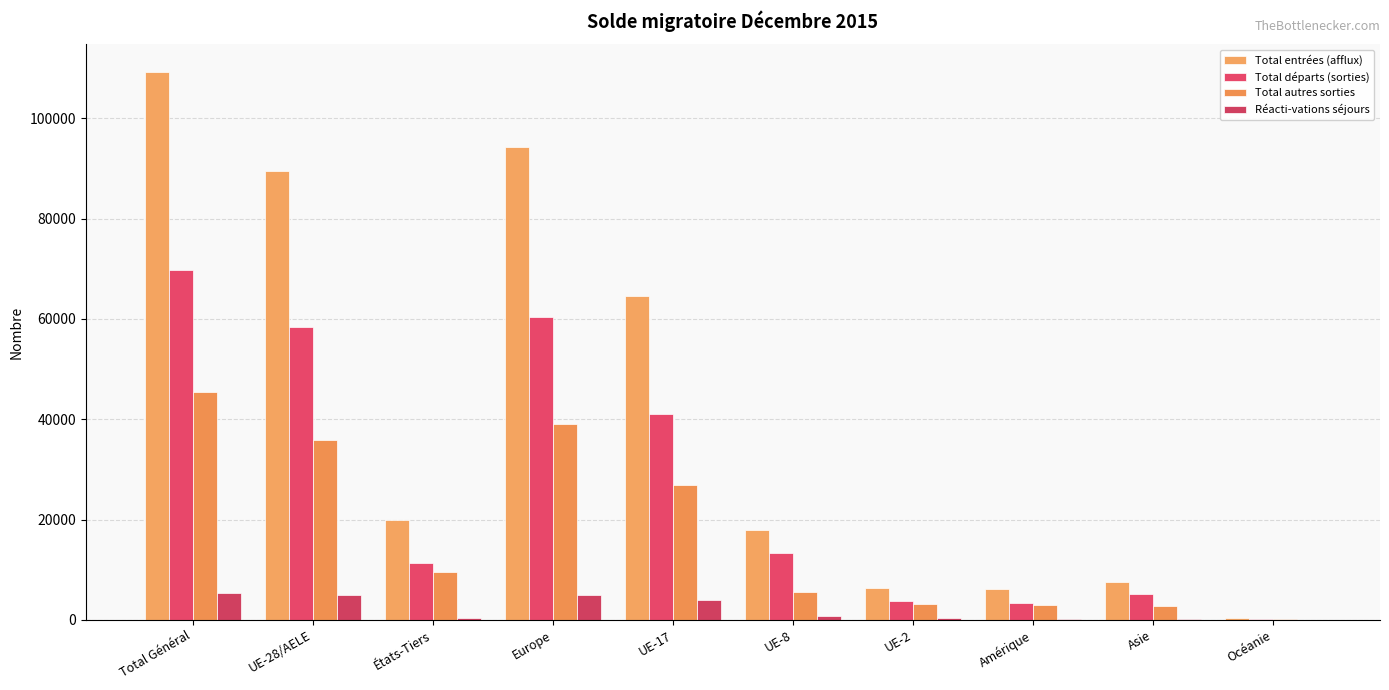

Which has a higher value, Océanie or États-Tiers?

États-Tiers